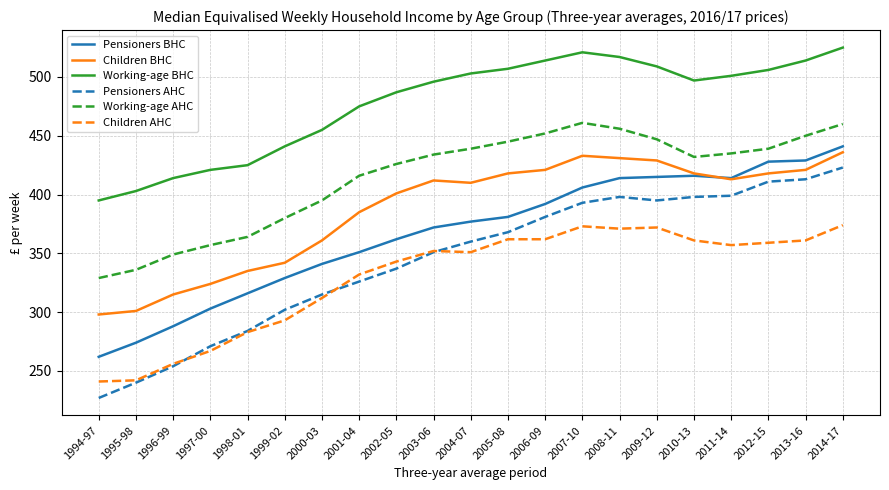

Between 1999-02 and 2005-08, which series saw the biggest shift?

Children BHC